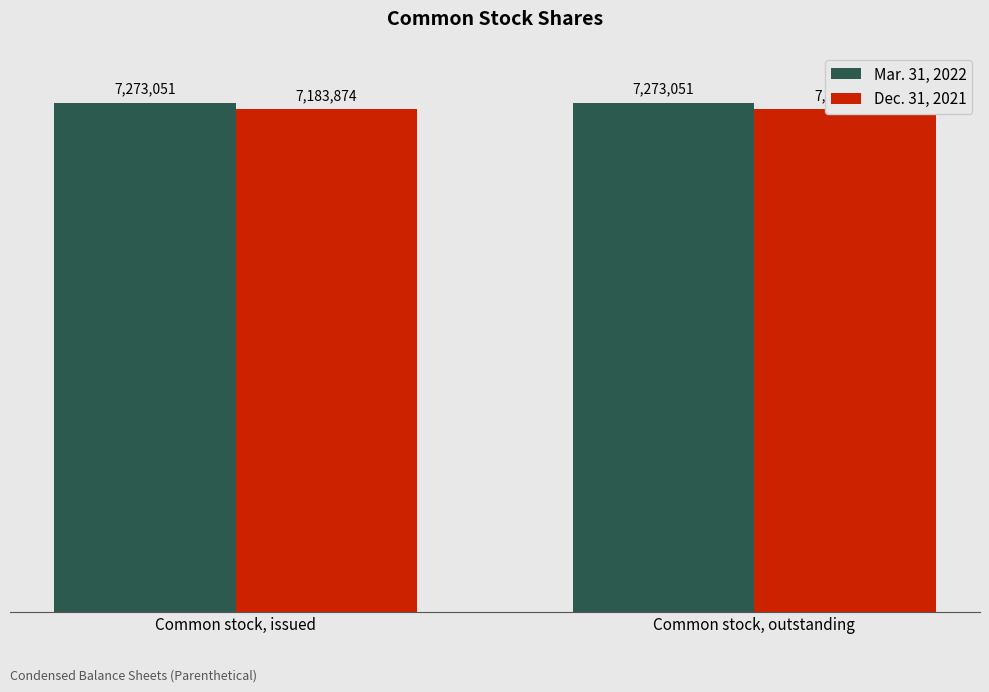

What is the sum of the Dec. 31, 2021 values at Common stock, outstanding and Common stock, issued?

14367748